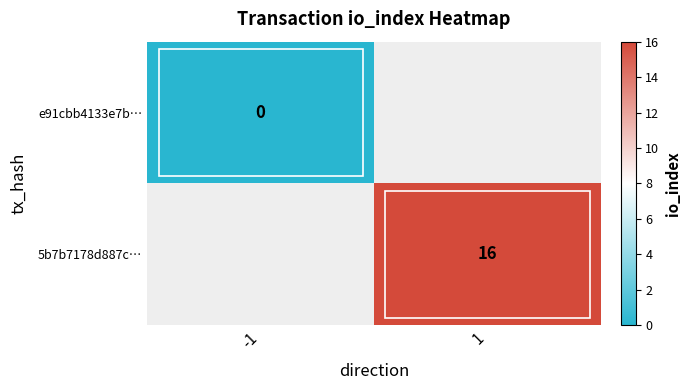

The value of 5b7b7178d887c… at 1 is 7. True or false?

False